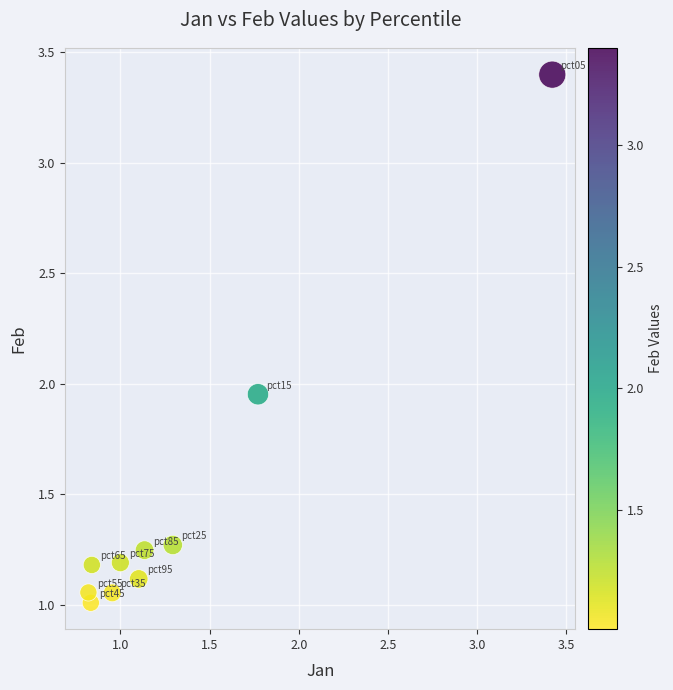

What is the range of Y values (max minus min)?

2.4